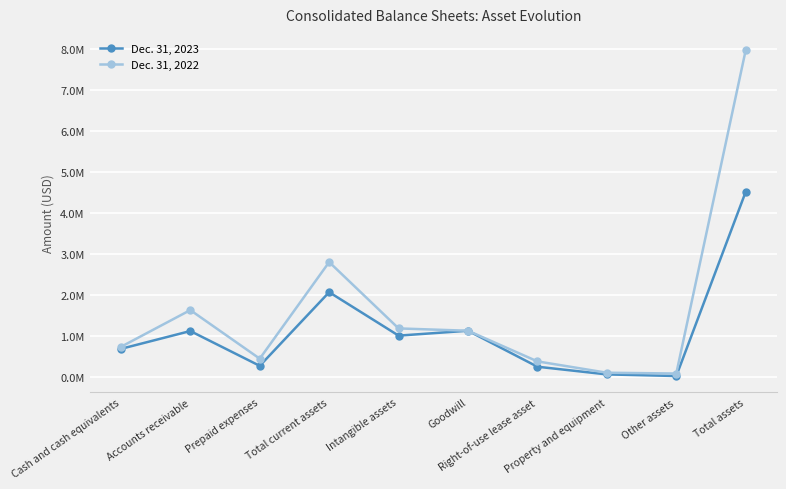

Is this an area chart (filled region under the line)?

No